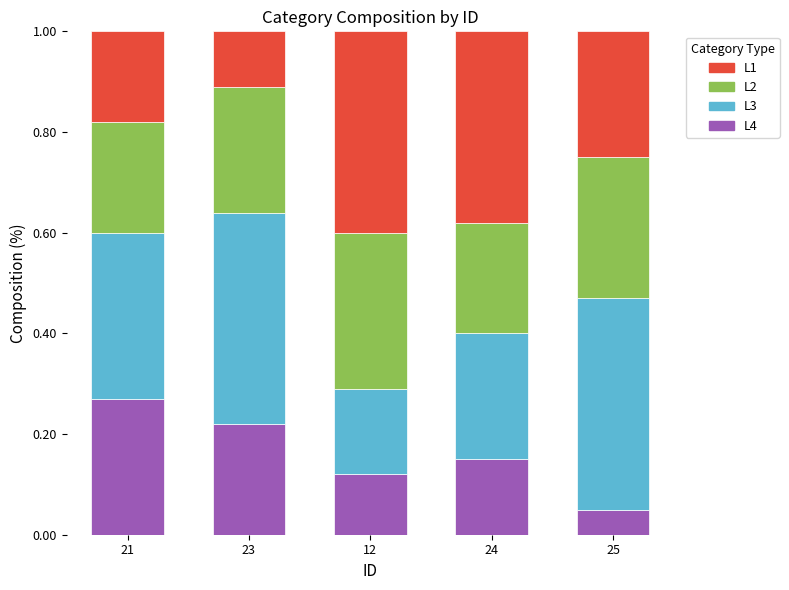

Where is L4 nearest to the value 0?

25